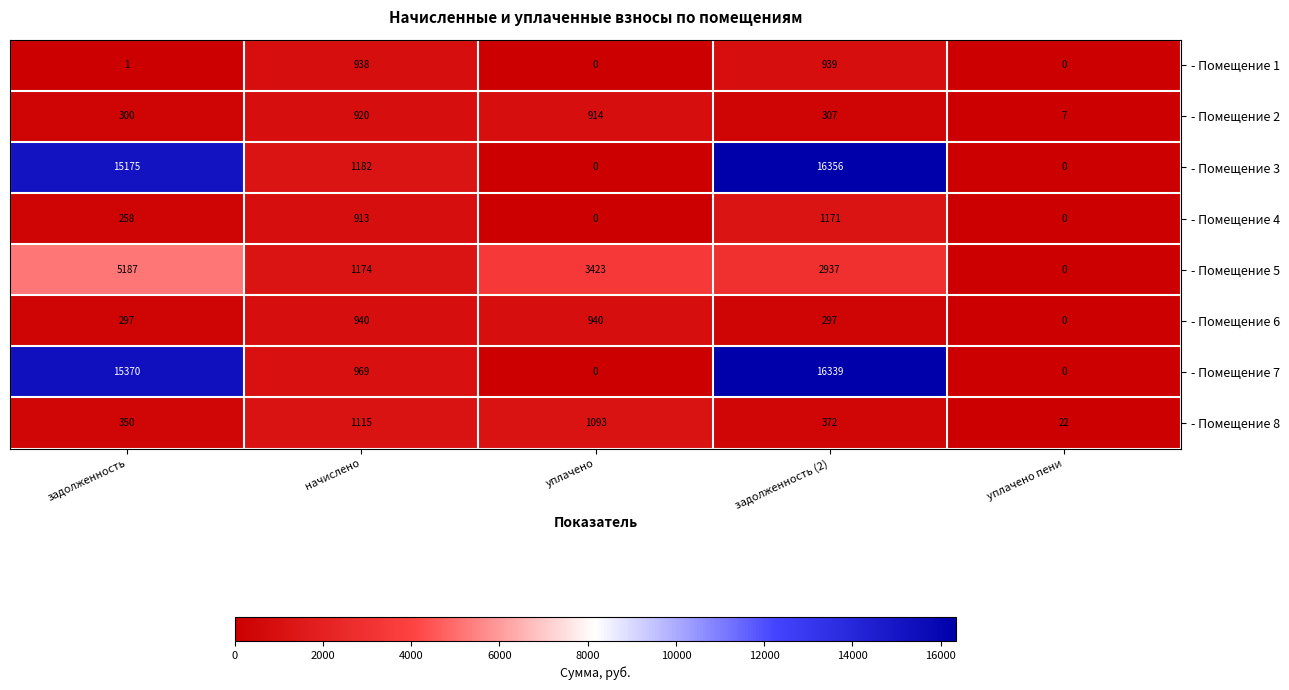

At задолженность, list the series in order from smallest to largest.

- Помещение 1, - Помещение 4, - Помещение 6, - Помещение 2, - Помещение 8, - Помещение 5, - Помещение 3, - Помещение 7